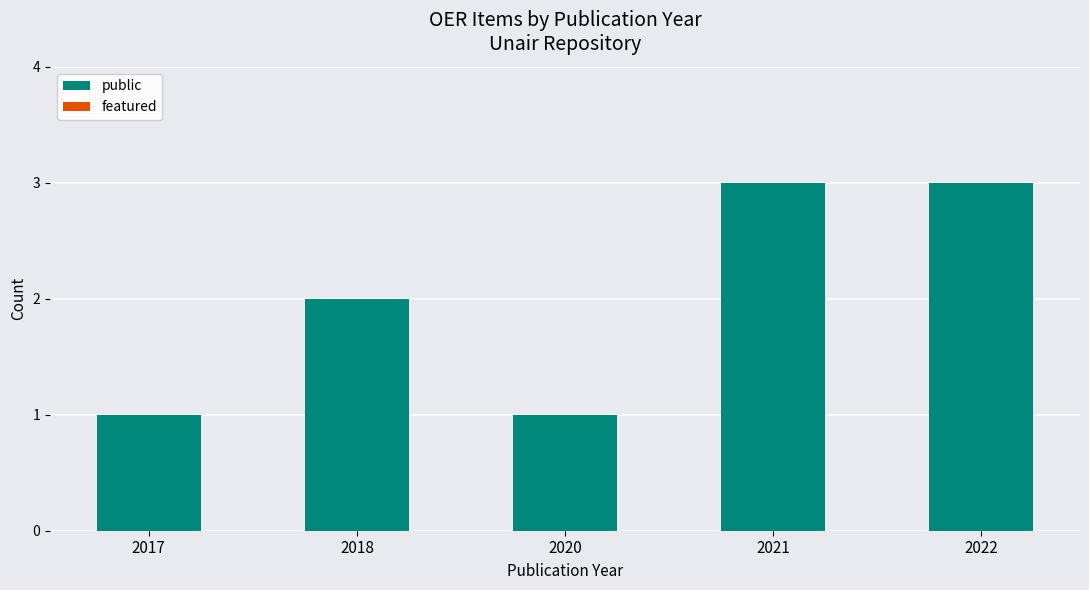

The value at 2021 is 3. True or false?

True